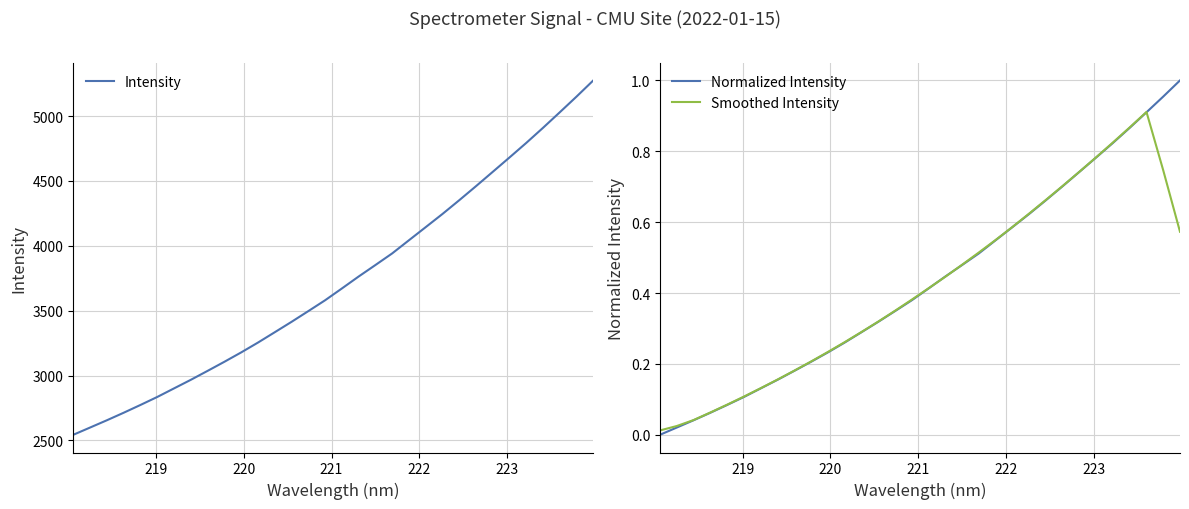

Is the value of Smoothed Intensity at 222 greater than the value of Normalized Intensity at 21?

No